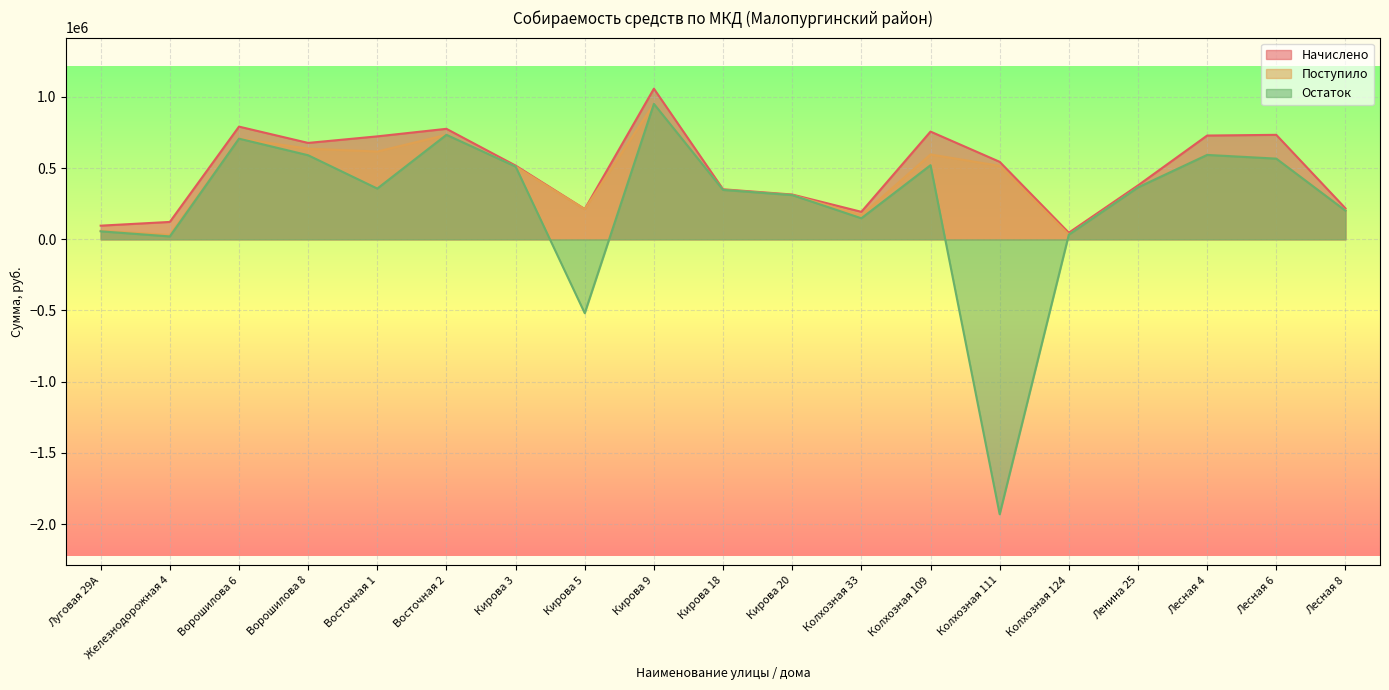

True or false: Начислено and Остаток intersect in this chart.

False